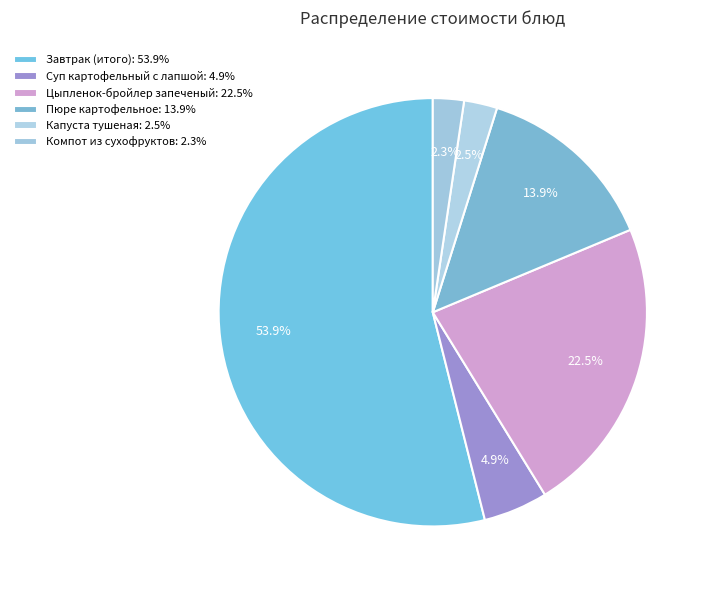

How many slices are in this pie chart?

6